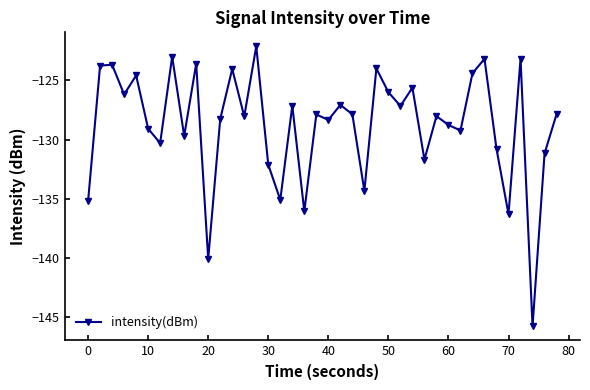

True or false: the data has more than 1 interior local peaks.

True